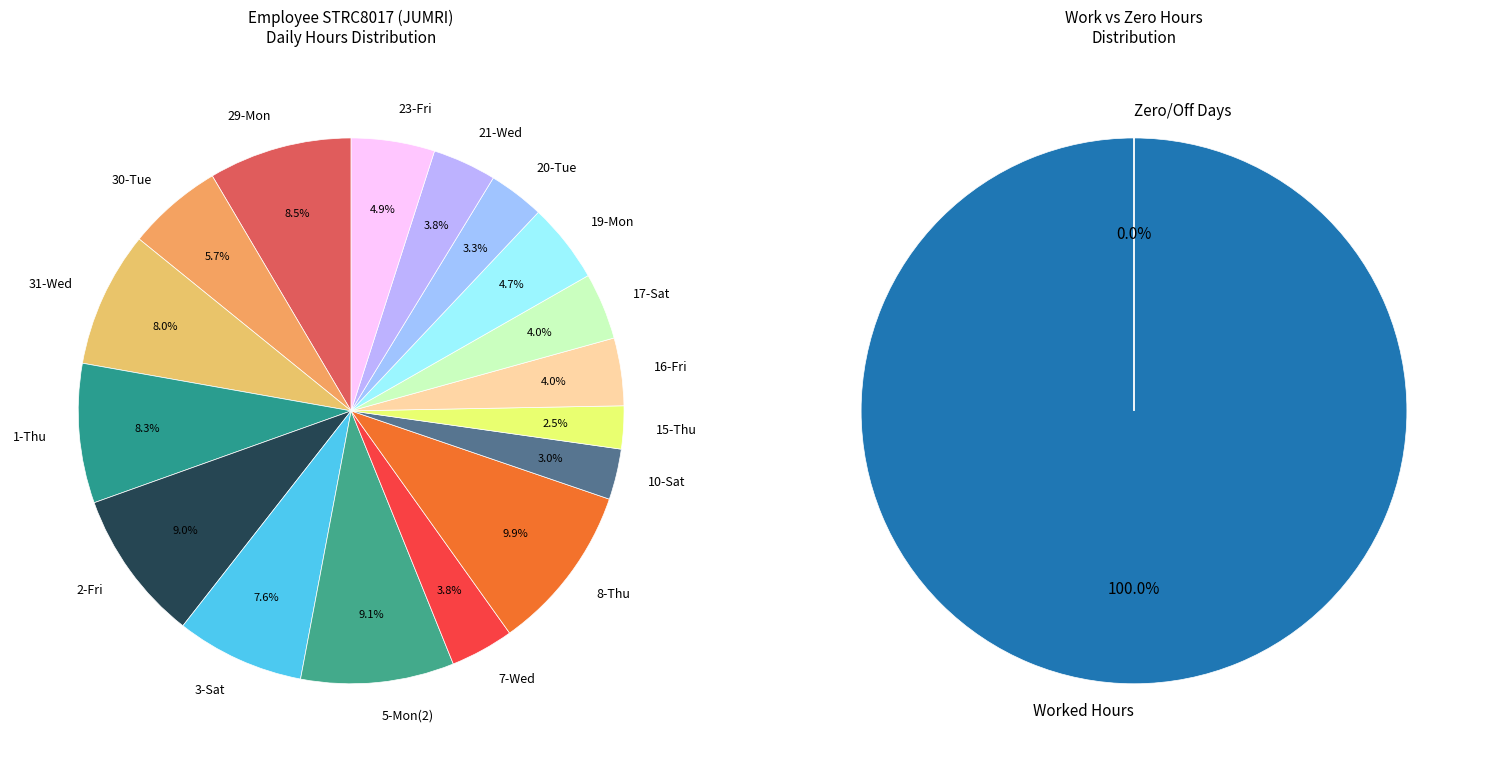

What portion of the pie excludes 23-Fri?

95.1%